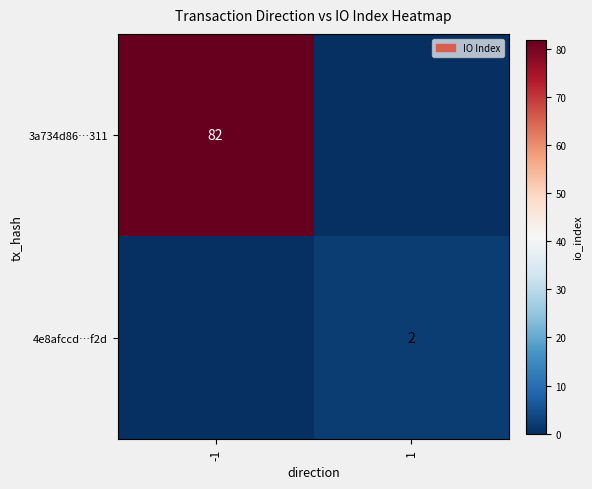

Is it true that 4e8afccd…f2d equals 2 at 1?

True